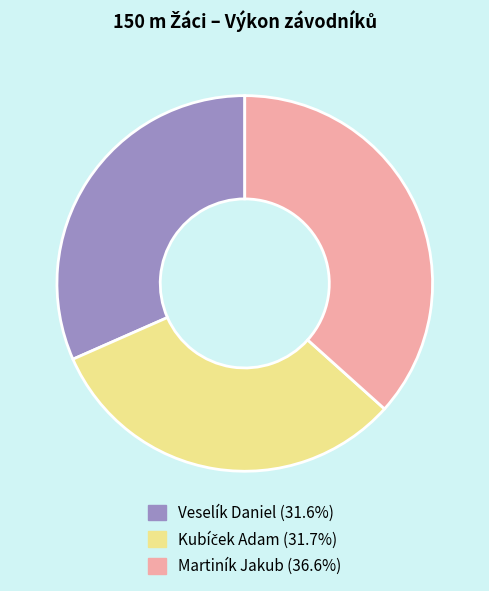

Approximately how many times larger is the value at Martiník Jakub compared to Veselík Daniel?

1.2